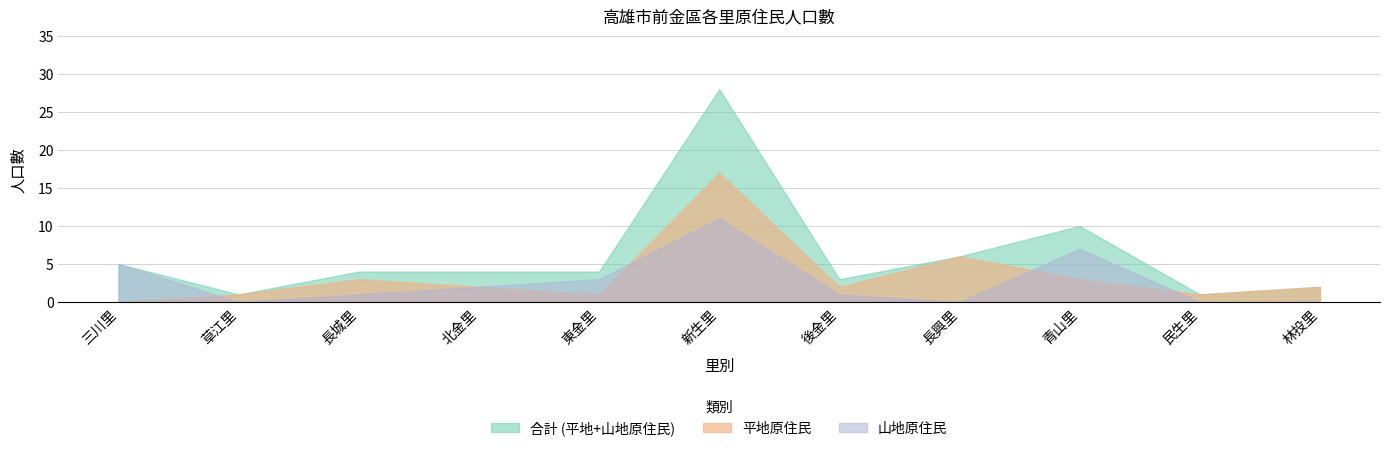

How many values in 山地原住民 are above zero?

7